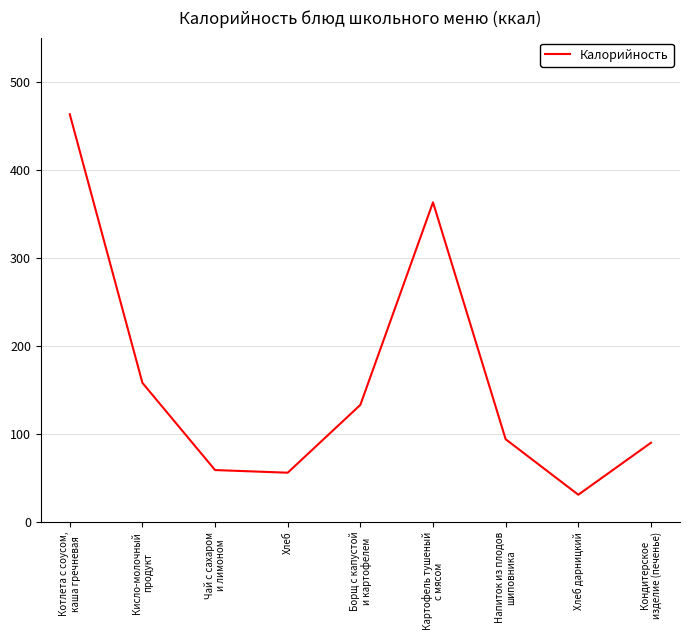

The value at Хлеб is 98. True or false?

False